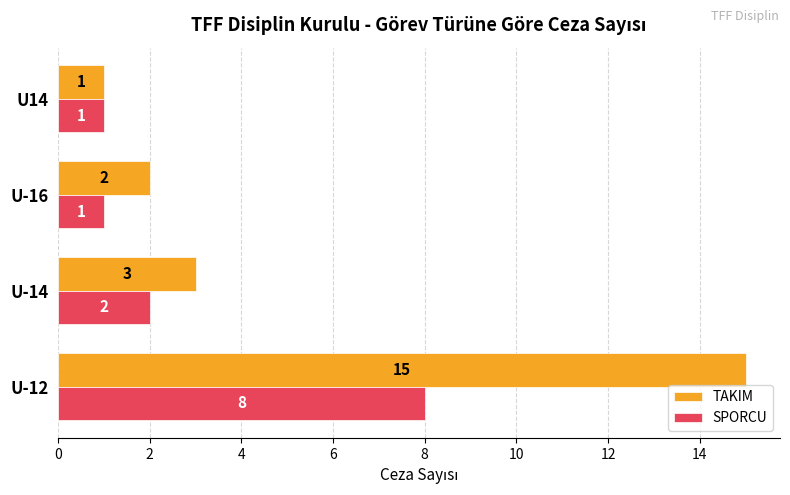

The value of TAKIM at U-12 is 5. True or false?

False